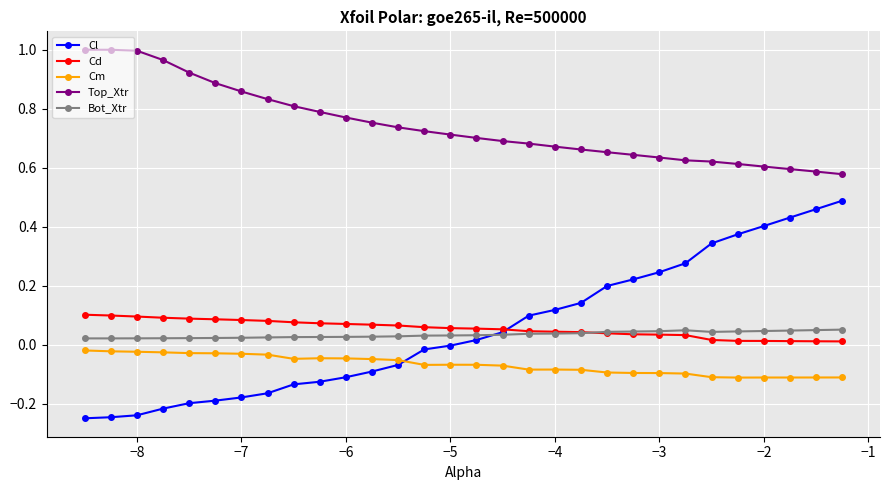

How many categories are shown in the chart?

30